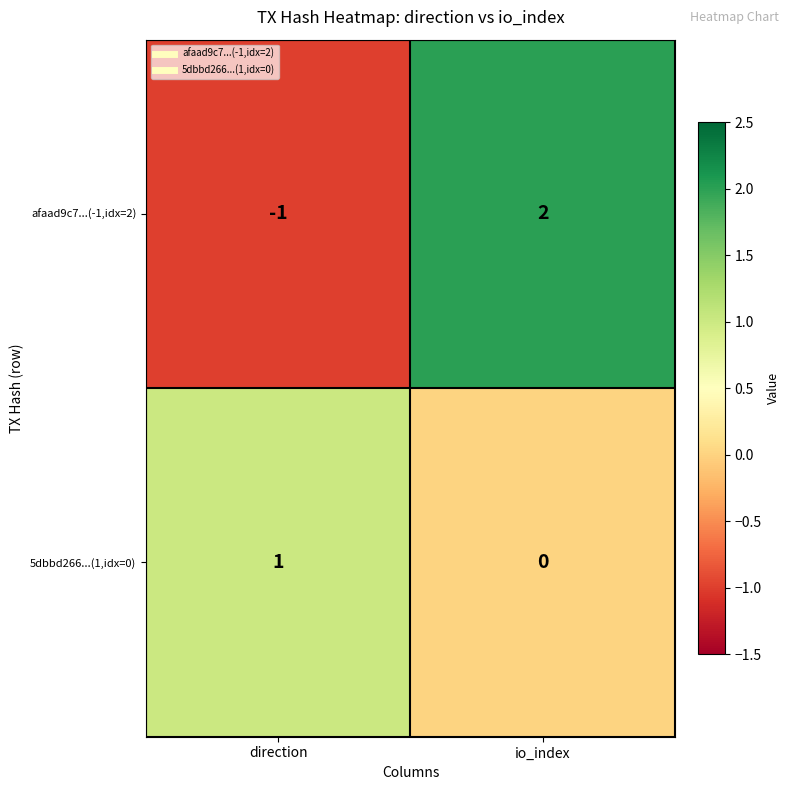

At which label does 5dbbd266...(1,idx=0) reach its minimum?

io_index